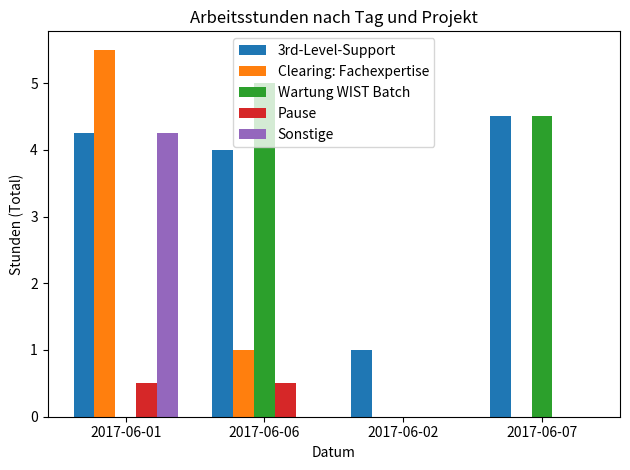

Are the bars grouped side by side (vs. stacked)?

Yes